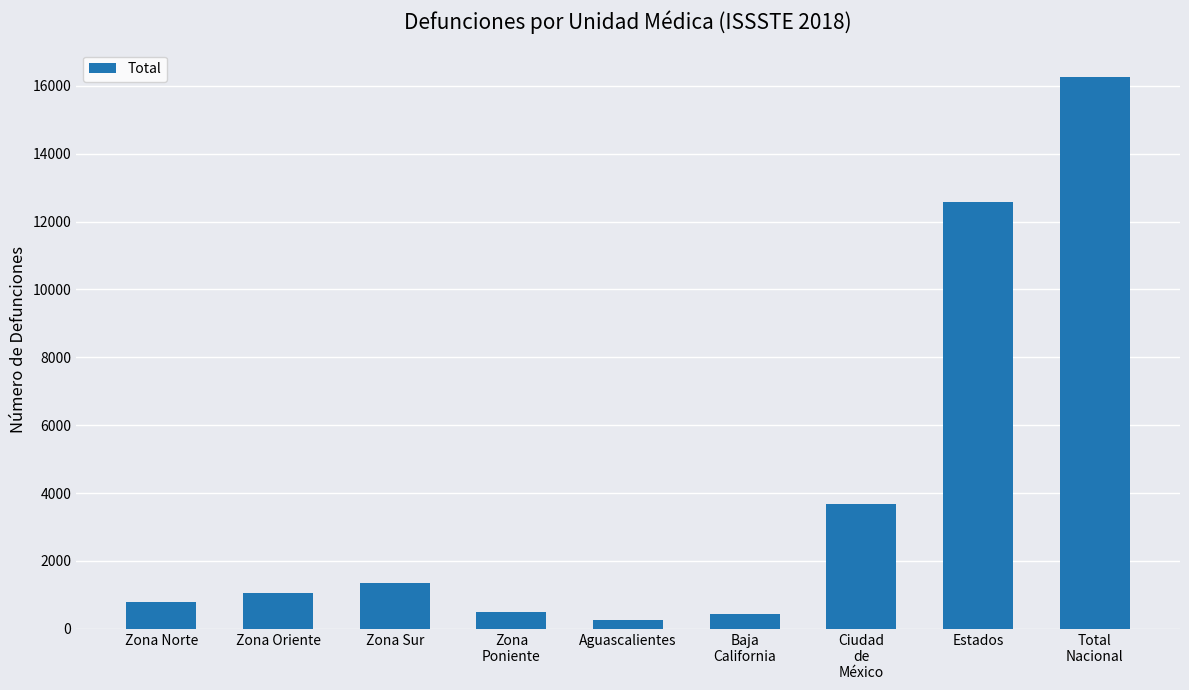

How many values are below 1051?

4